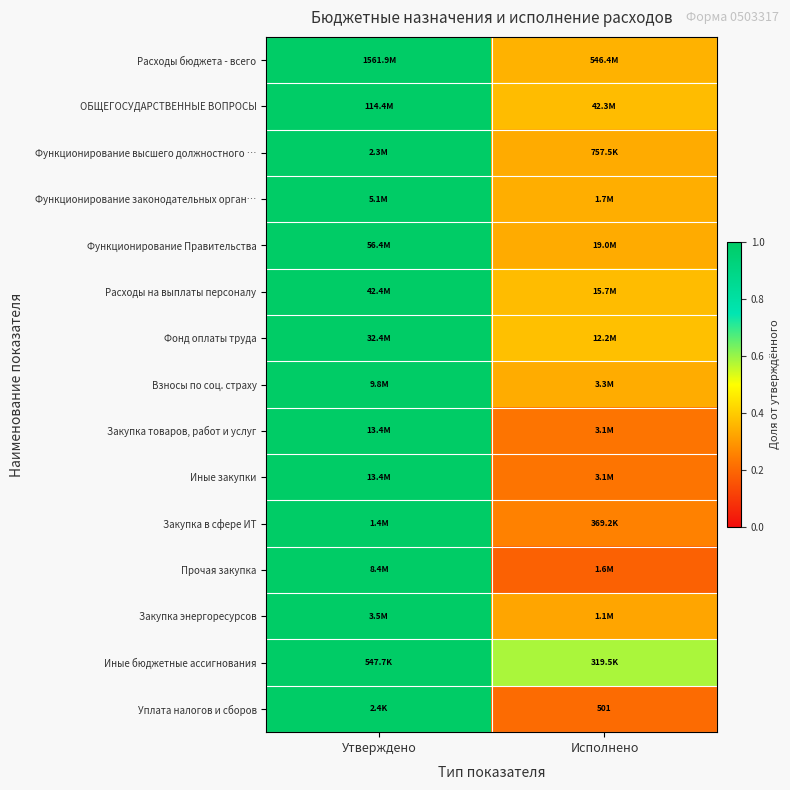

What is the difference between the Фонд оплаты труда values at Исполнено and Утверждено?

0.6